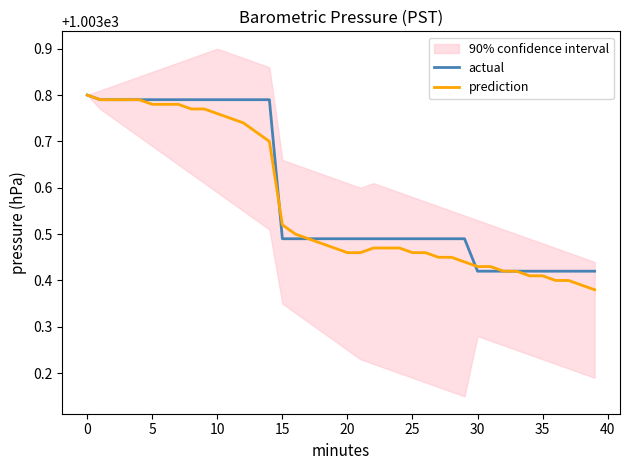

What are all the series names shown in the legend?

actual, prediction